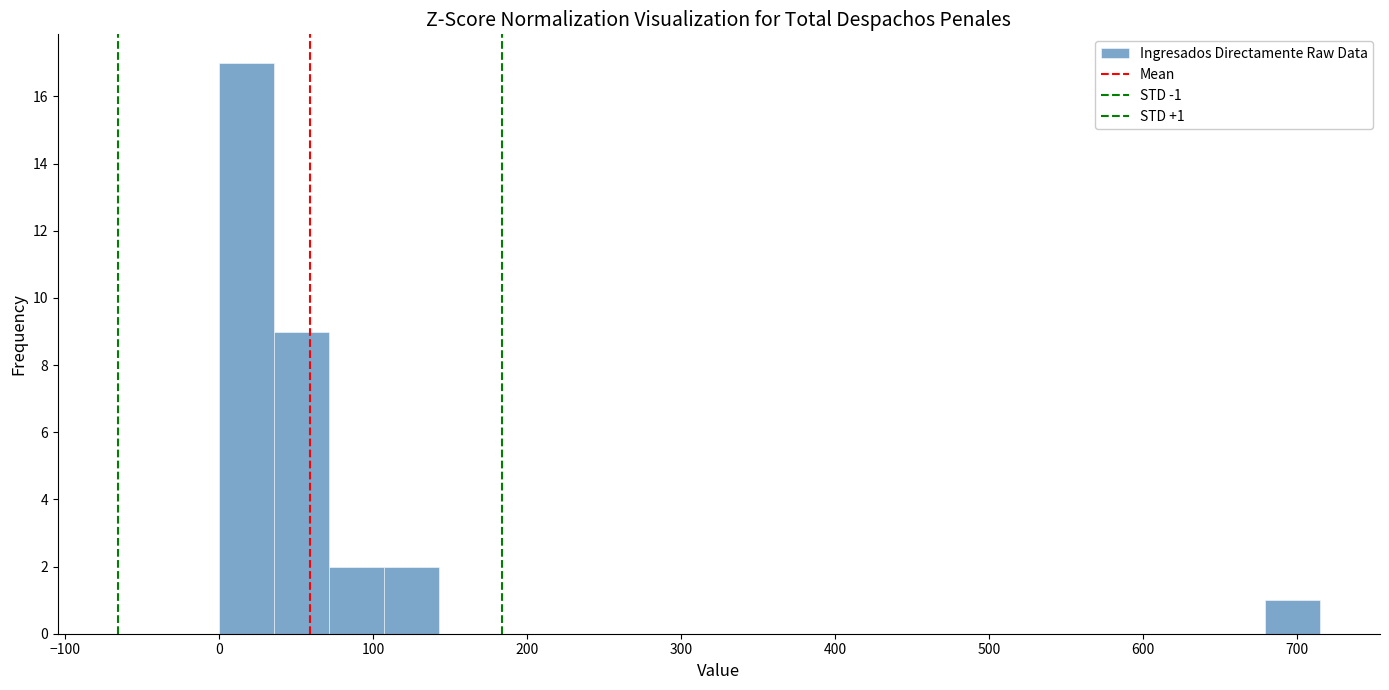

Around what value on the x-axis is the tallest bar? Give the approximate position of its centre, as read against the axis.

20